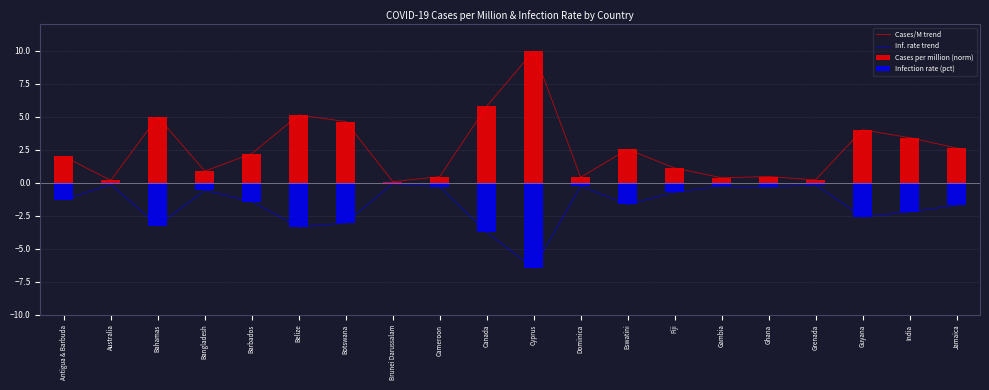

At which category is the sum across all series the highest?

Cyprus